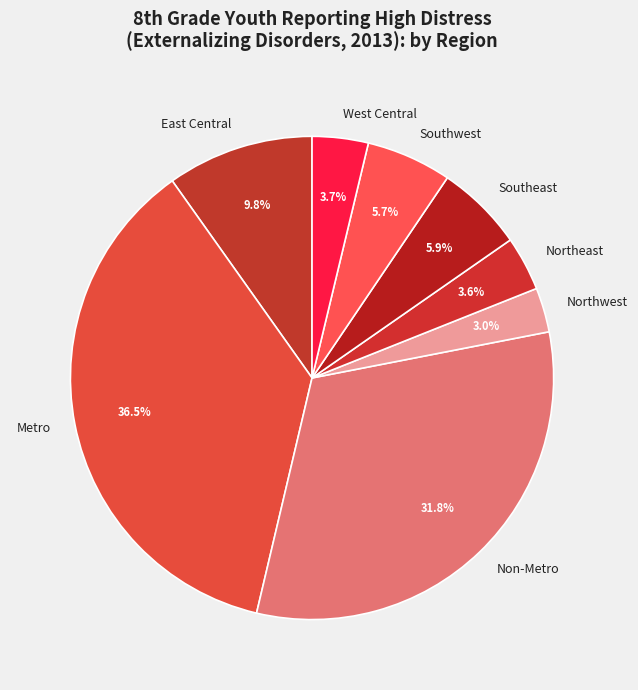

Which category has the biggest portion of the pie?

Metro